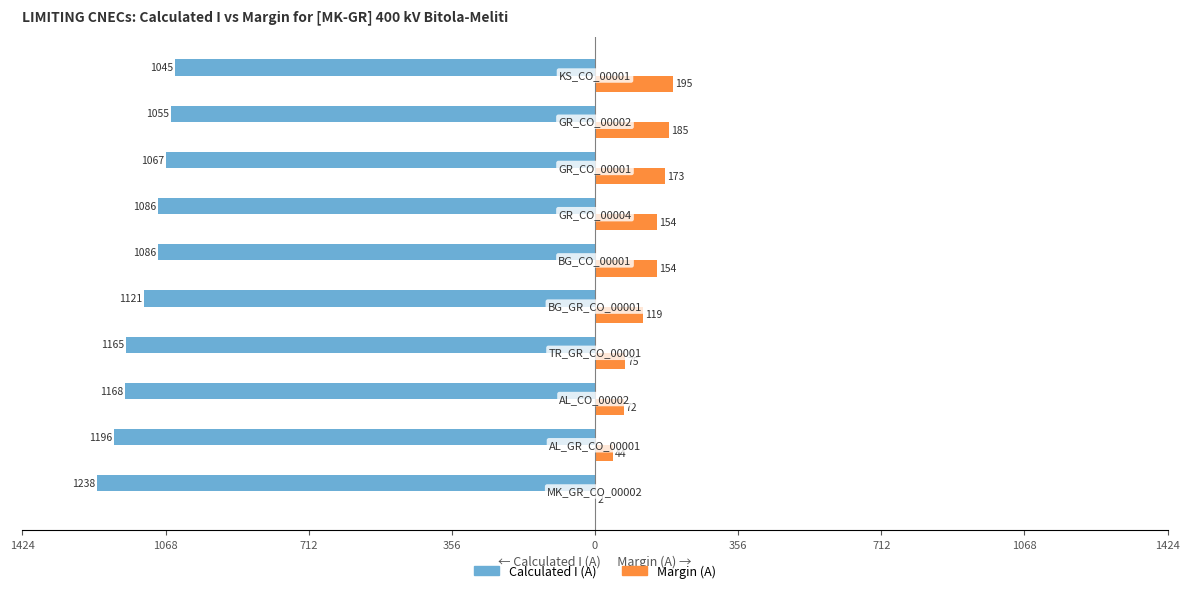

What are all the series names shown in the legend?

Calculated I (A), Margin (A)